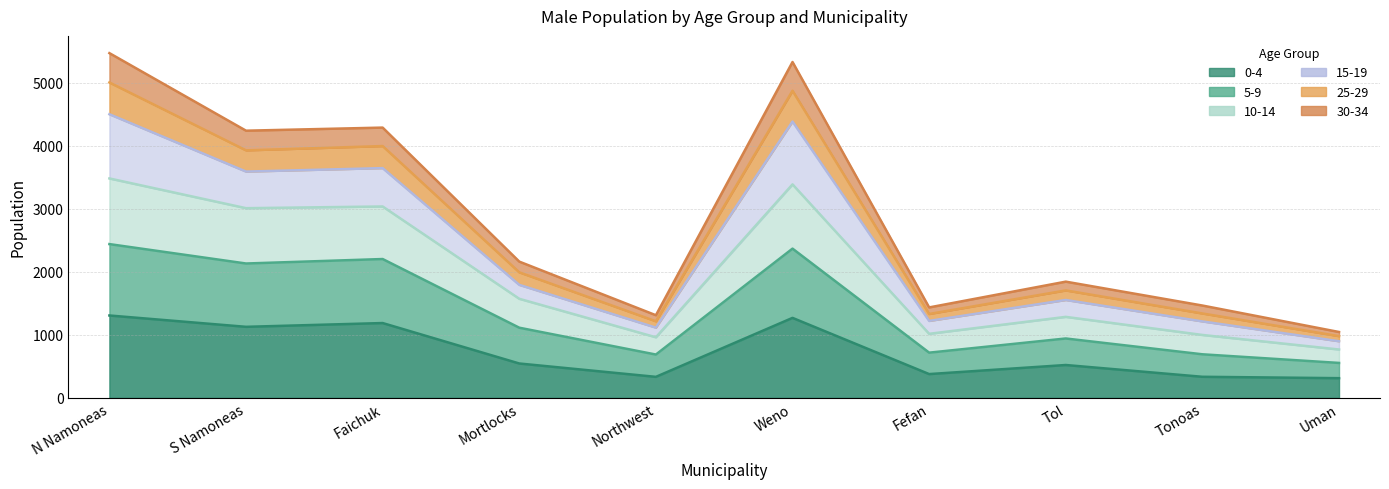

Which label corresponds to the smallest value in the chart?

Uman